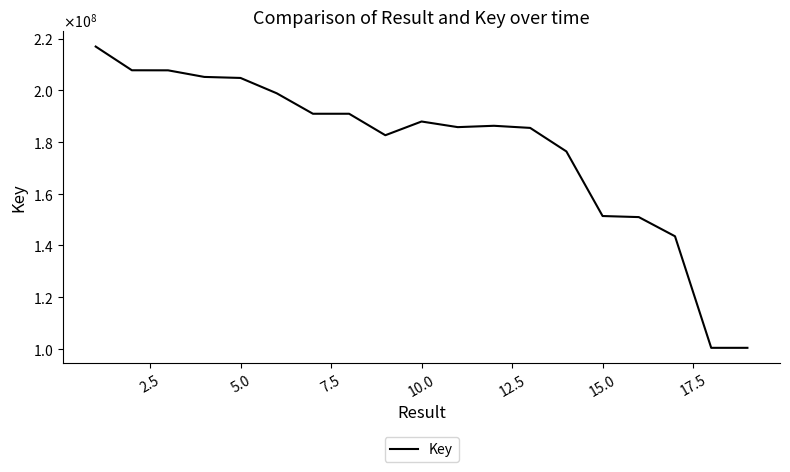

What is the difference between the second highest and second lowest values?

107363051